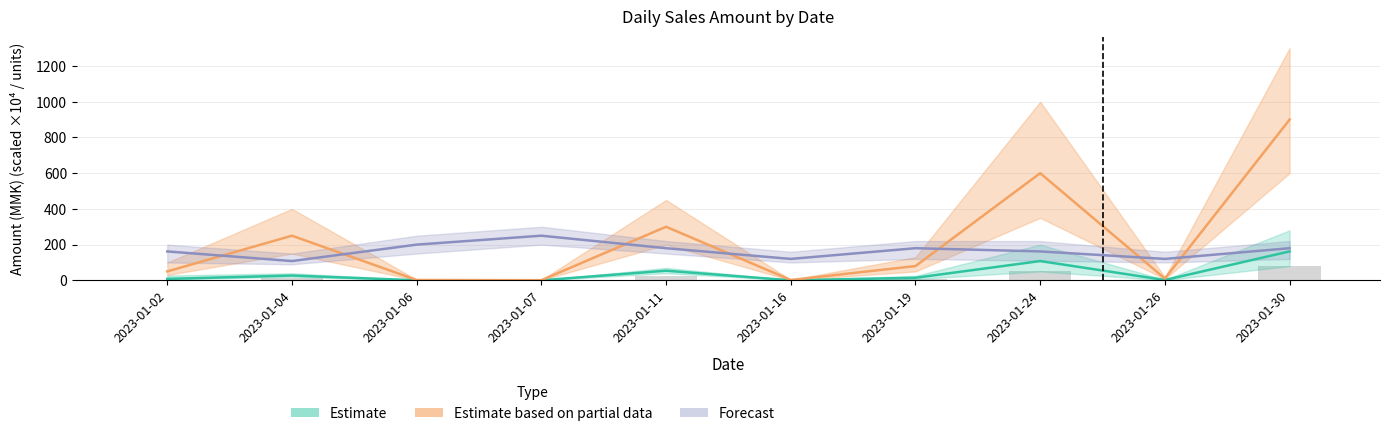

List the labels in order of value, smallest first.

2023-01-16, 2023-01-07, 2023-01-06, 2023-01-26, 2023-01-02, 2023-01-19, 2023-01-04, 2023-01-11, 2023-01-24, 2023-01-30